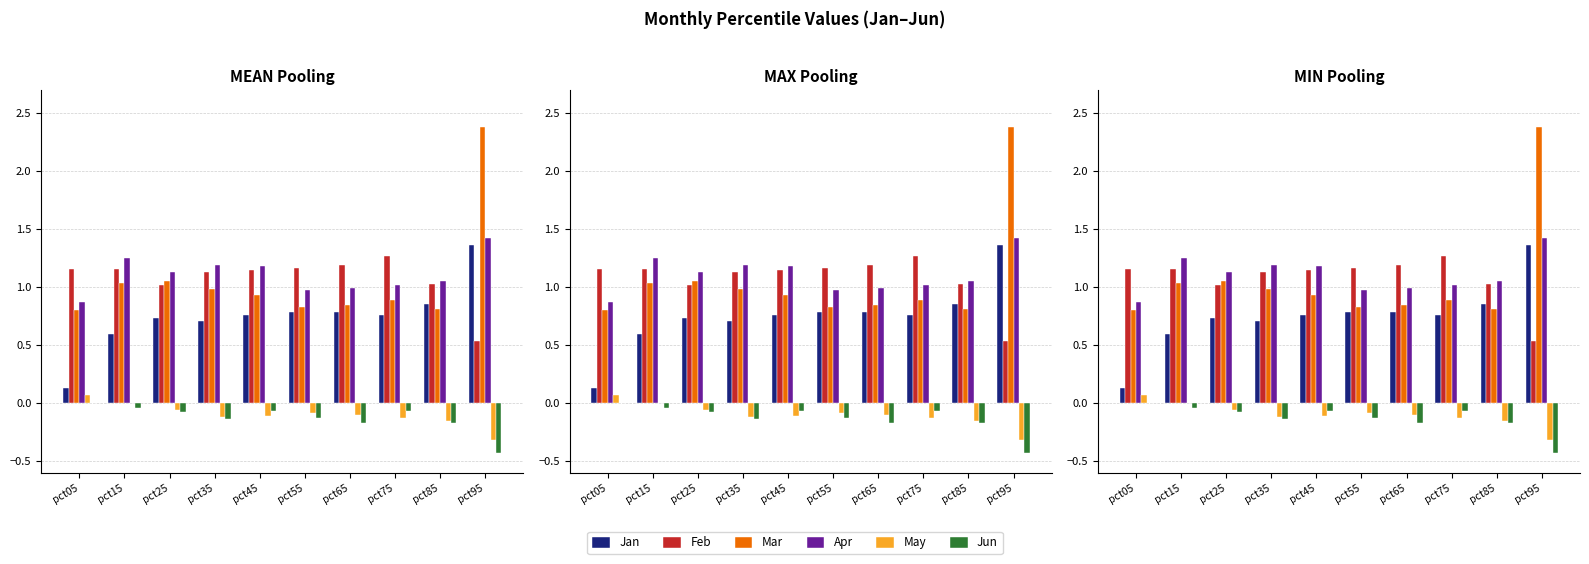

At which category is the sum across all series the highest?

pct95